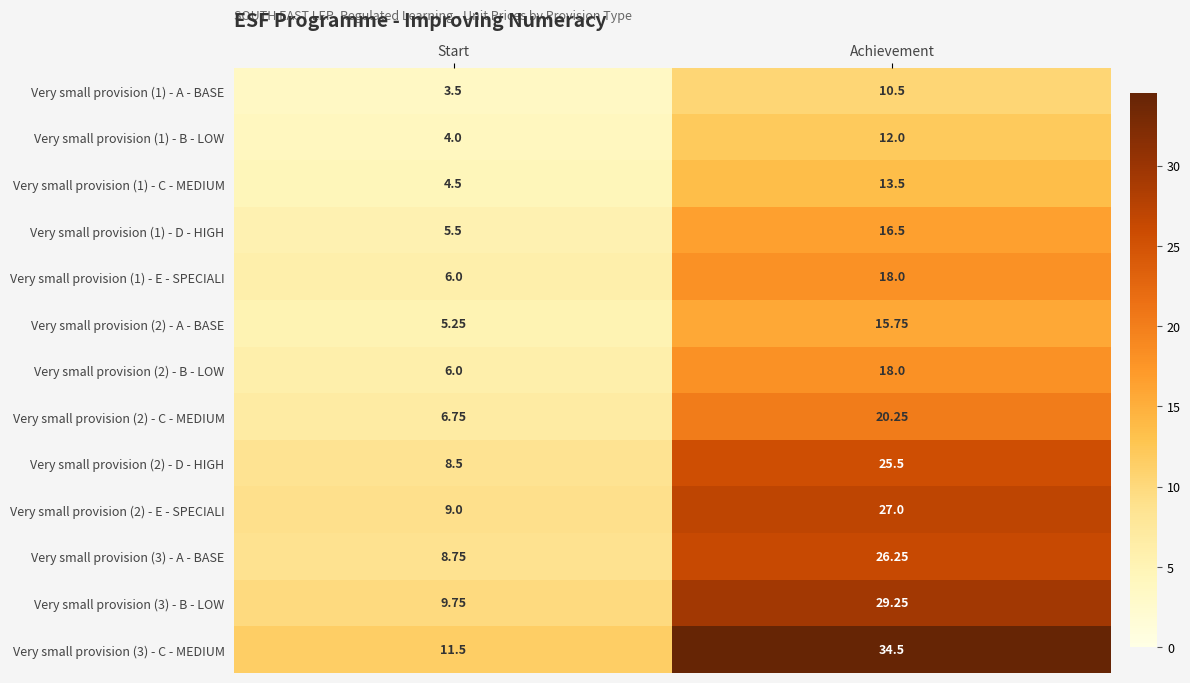

Between Start and Achievement, which series saw the biggest shift?

Very small provision (3) - C - MEDIUM